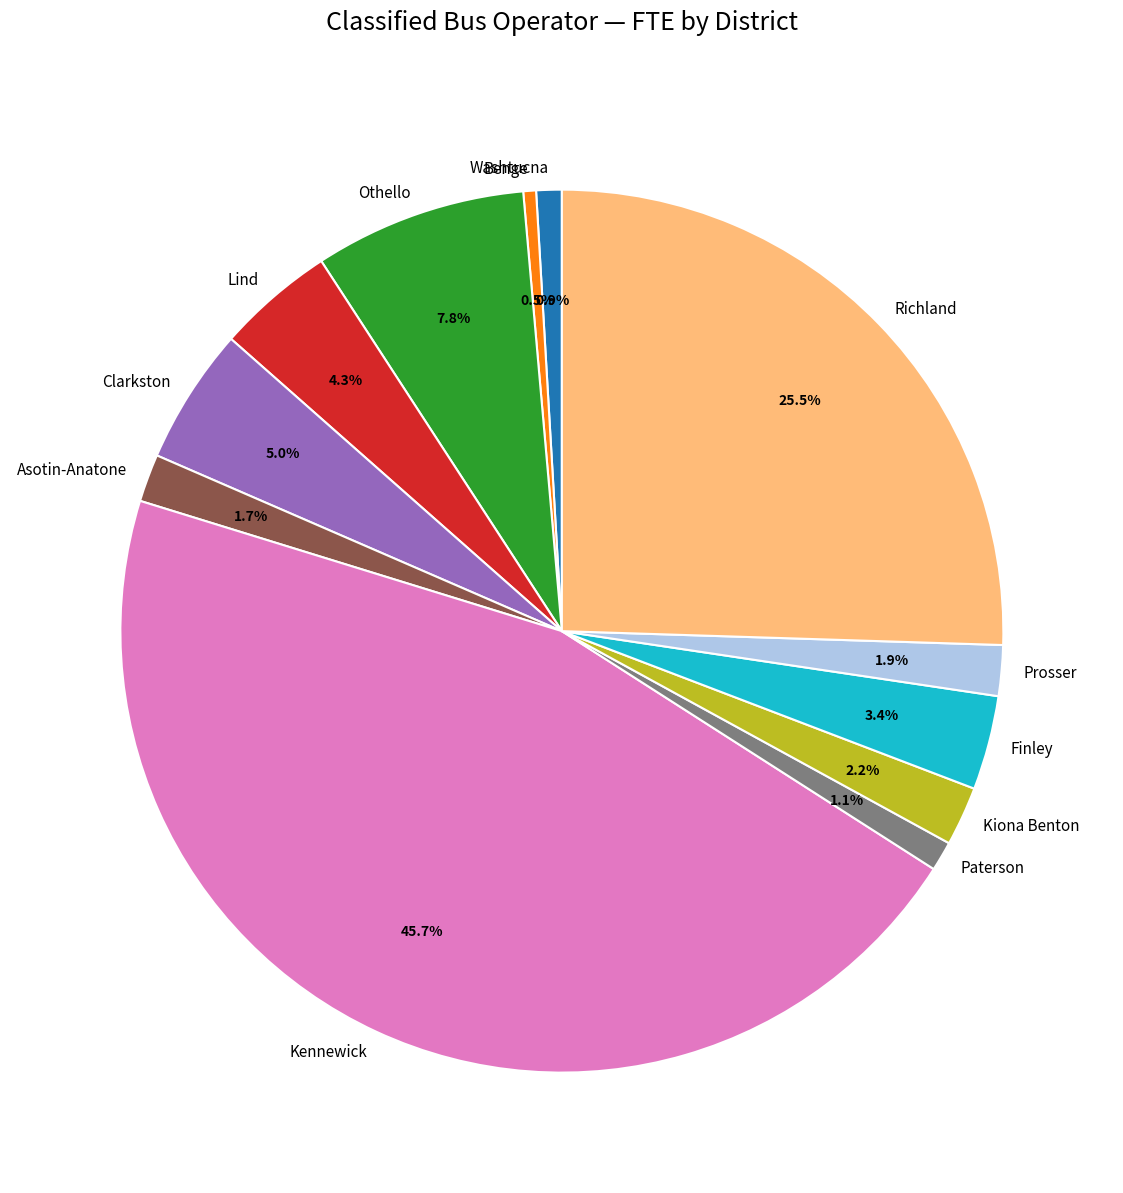

Is it true that Clarkston is 5% of the pie?

True